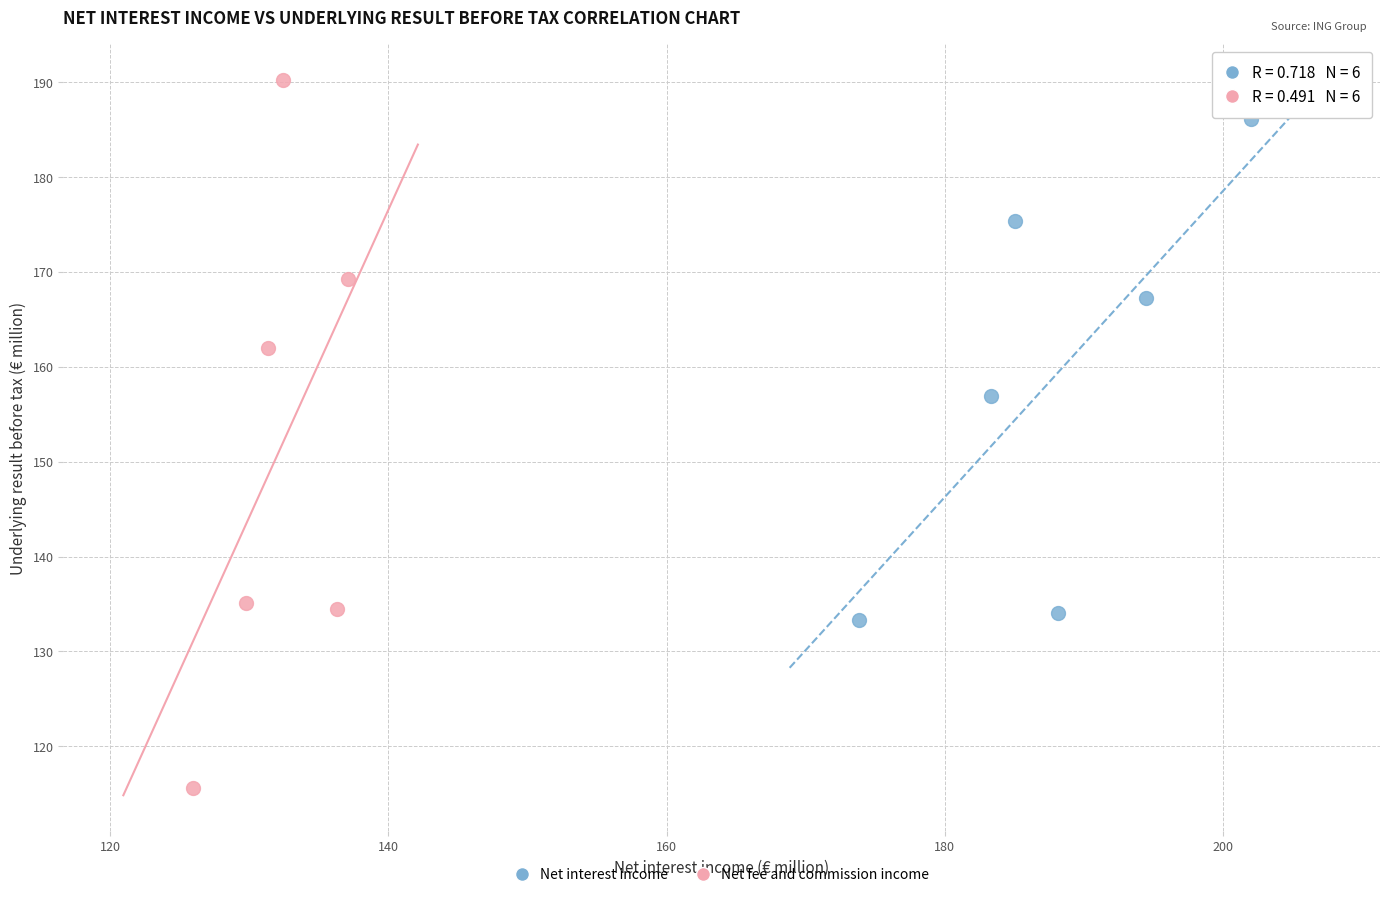

Which series contains the highest Y value?

Net fee and commission income